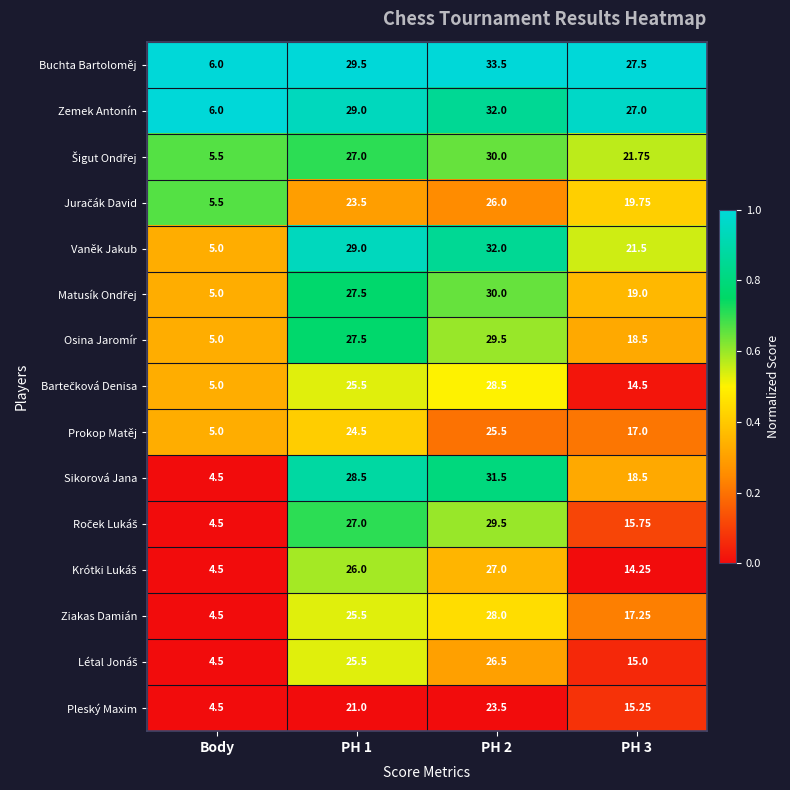

Which series has the largest range (max minus min)?

Buchta Bartoloměj